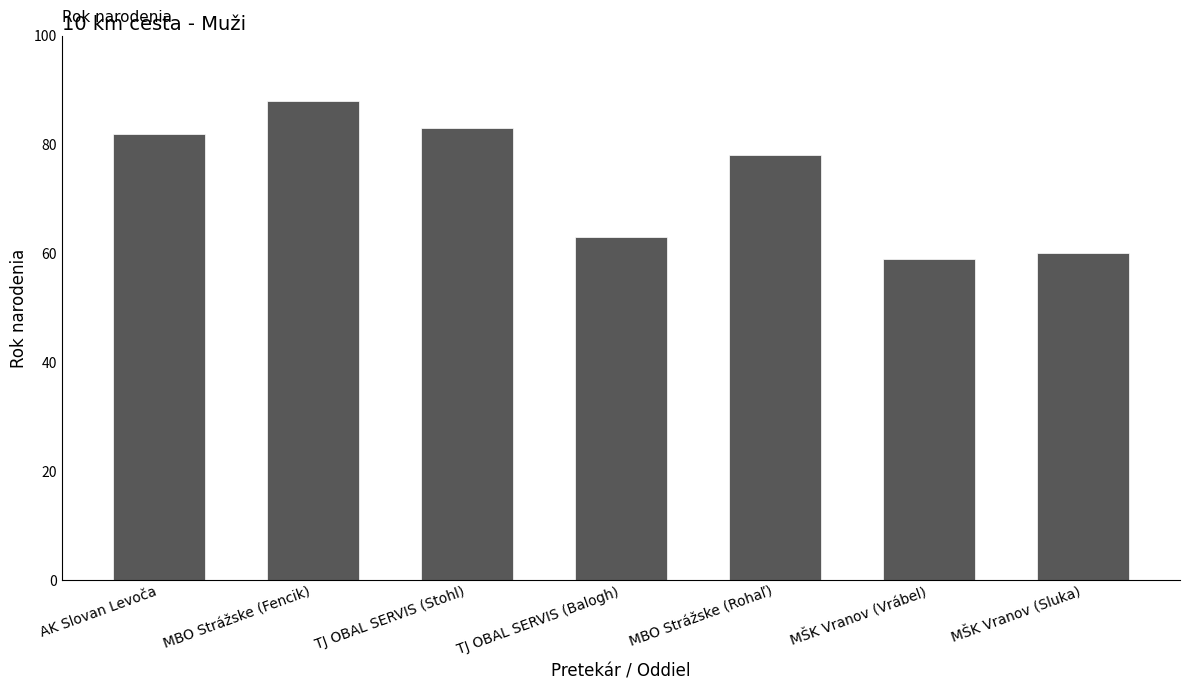

What is the greatest value displayed?

88